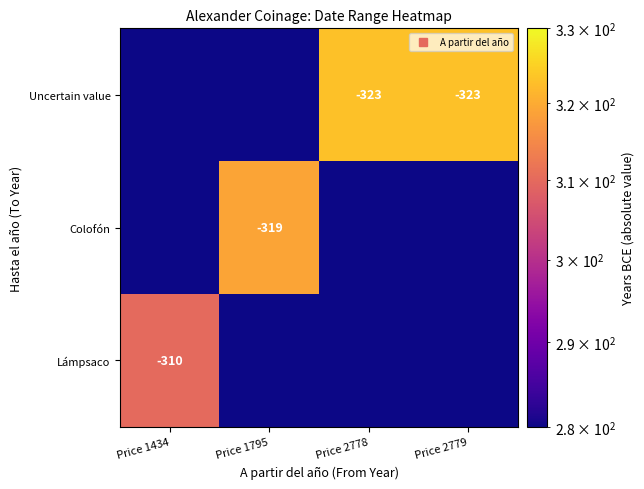

Which category has the lowest value in the Lámpsaco series?

Price 1795